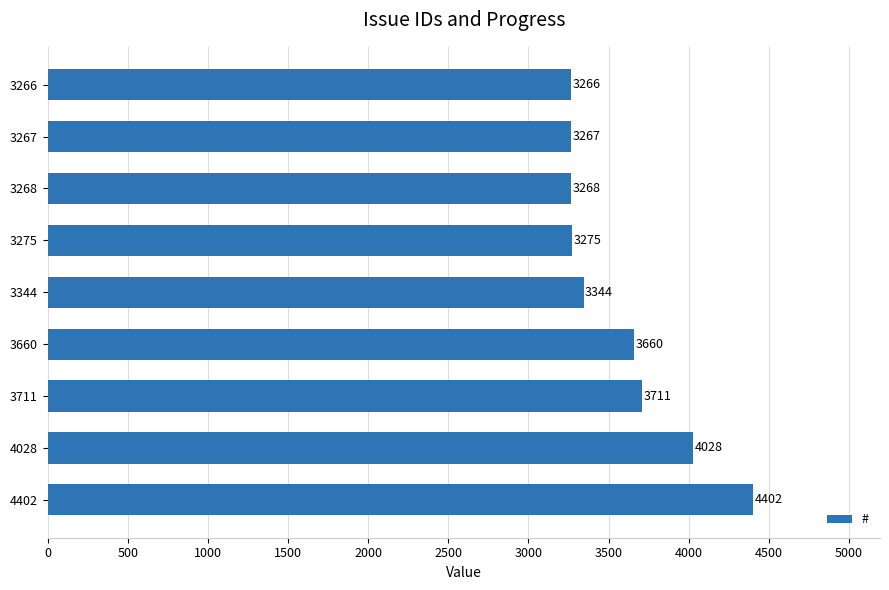

Between 3275 and 3267, which is larger?

3275